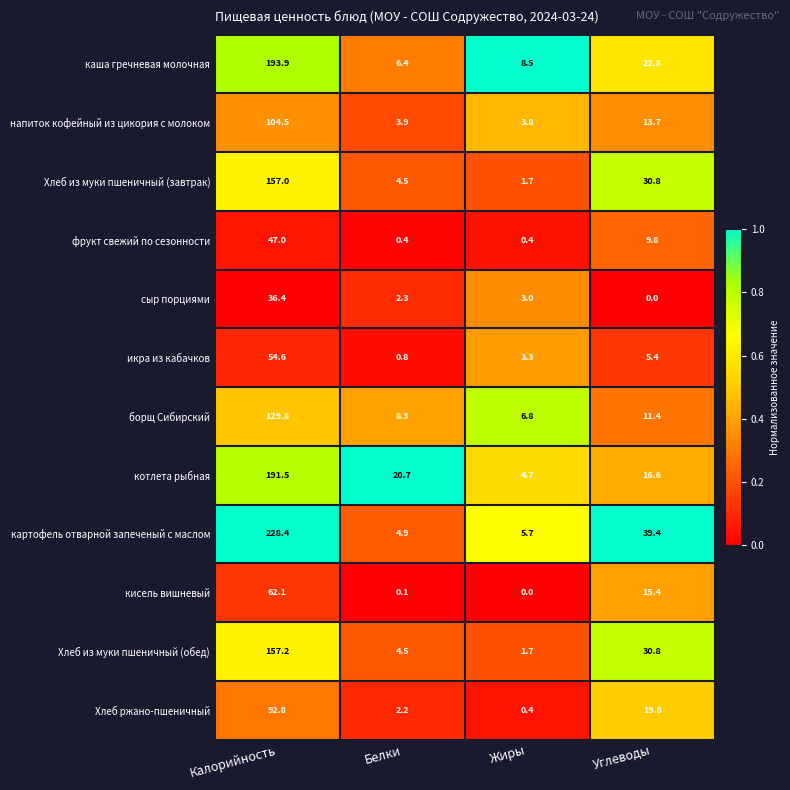

What is the difference between the Хлеб из муки пшеничный (обед) values at Углеводы and Белки?

26.3